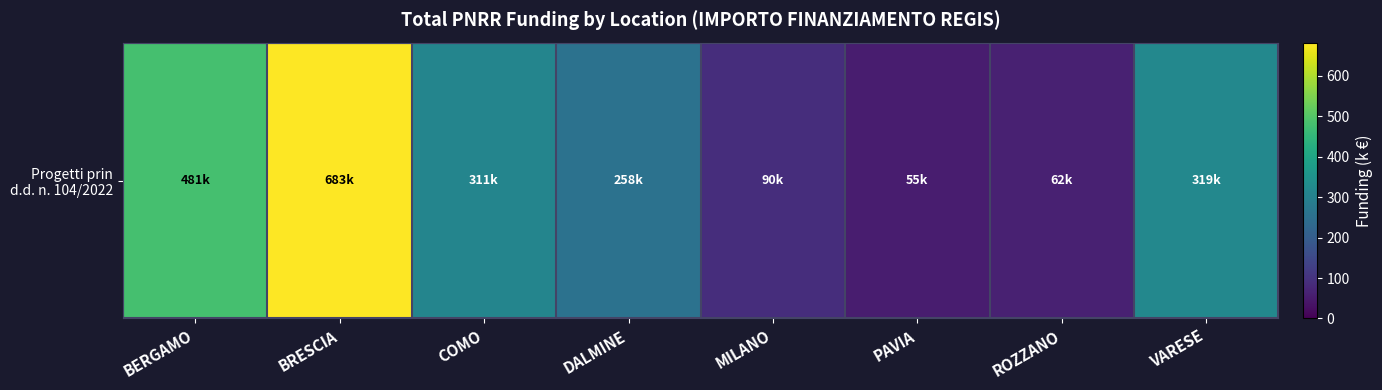

What is the minimum value shown in the chart?

54.6